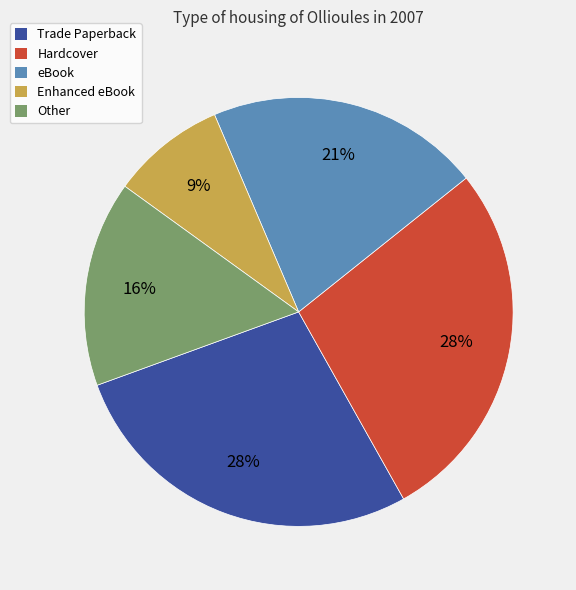

To the nearest percent, what is the difference between the largest and smallest slice percentages?

19%